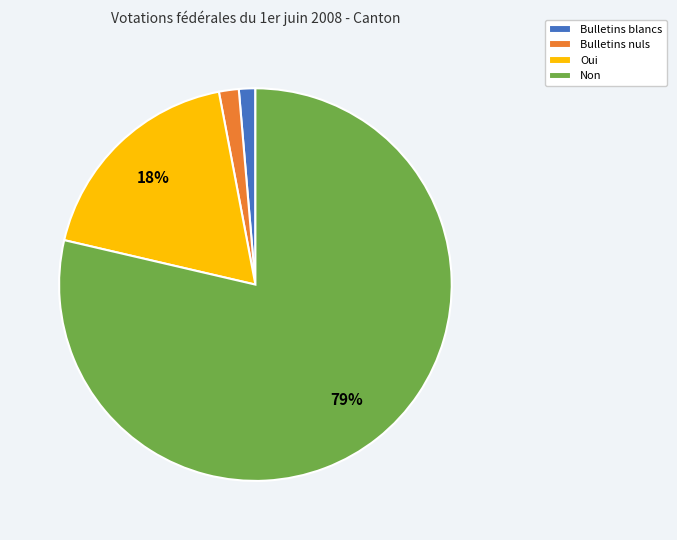

What percentage is the Bulletins nuls slice, to the nearest percent?

2%